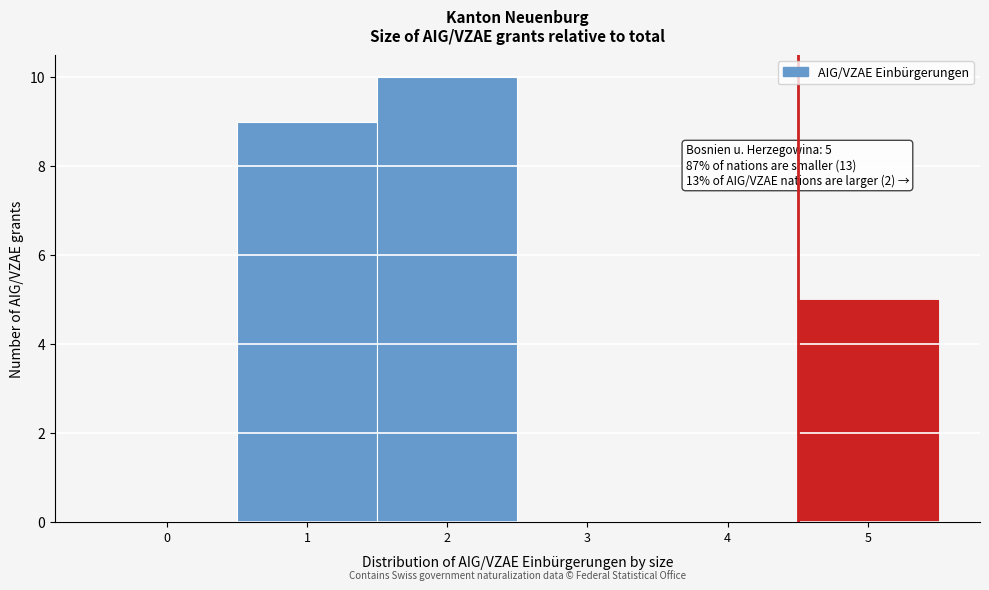

Reading left to right, extract all data points from this chart.

0=0	1=9	2=10	3=0	4=0	5=5